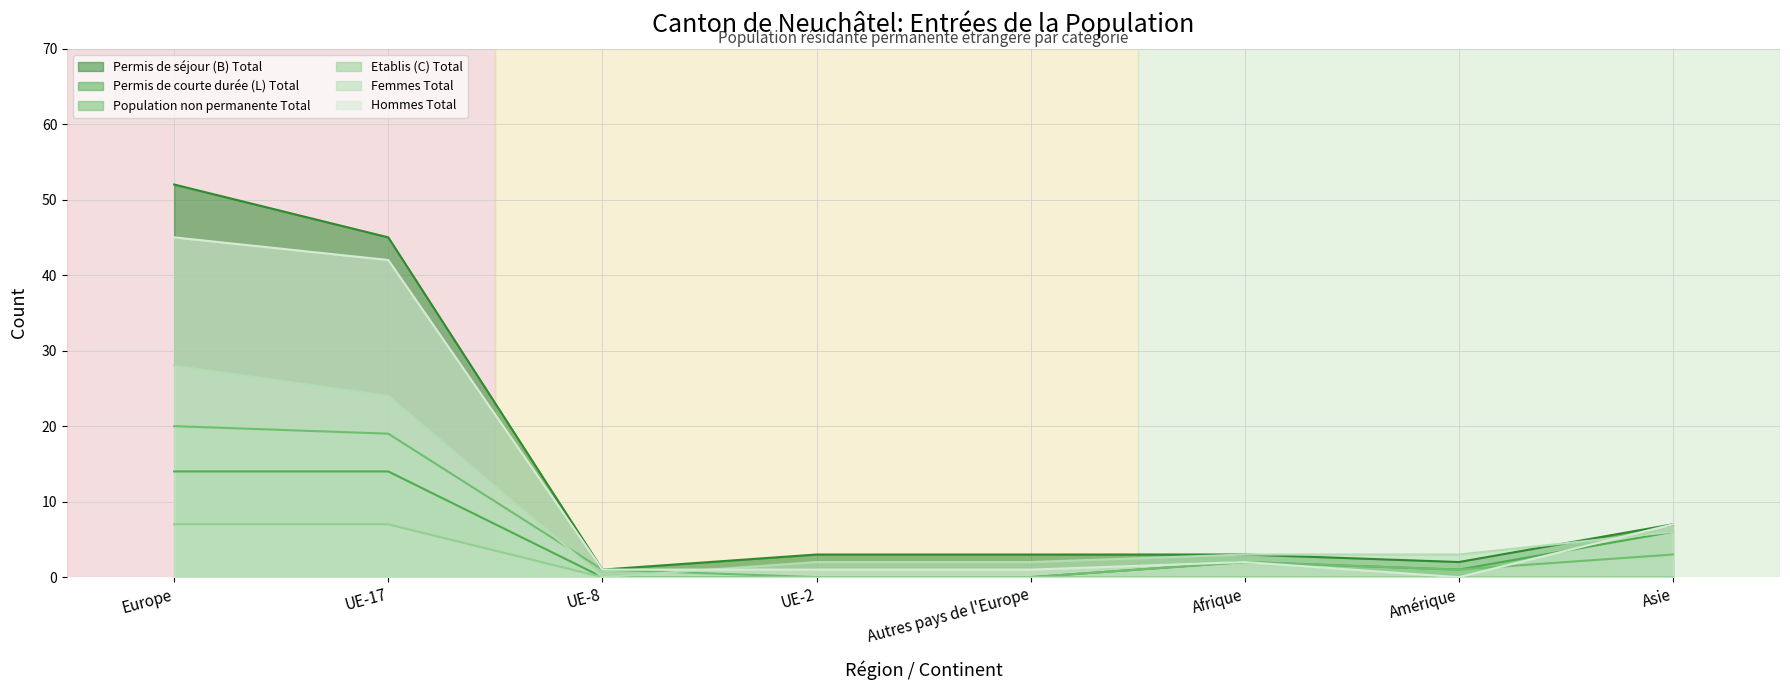

Which series has the widest spread of values?

Permis de séjour (B) Total